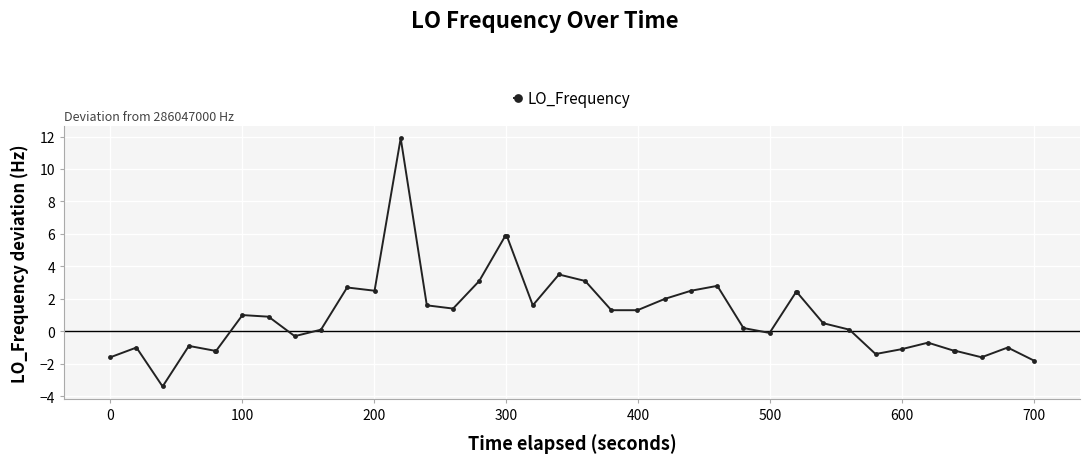

How many distinct data groups are displayed?

1